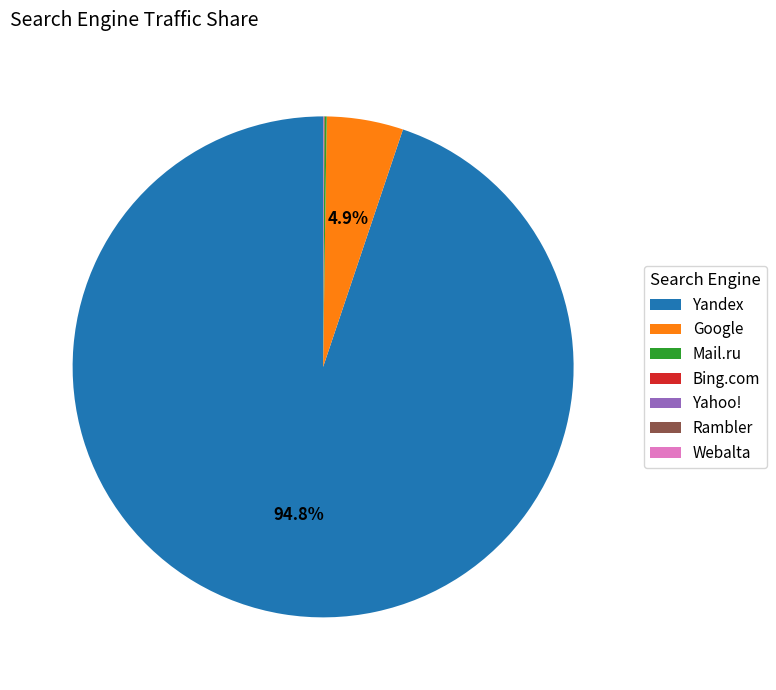

What is the largest slice in the pie chart?

Yandex